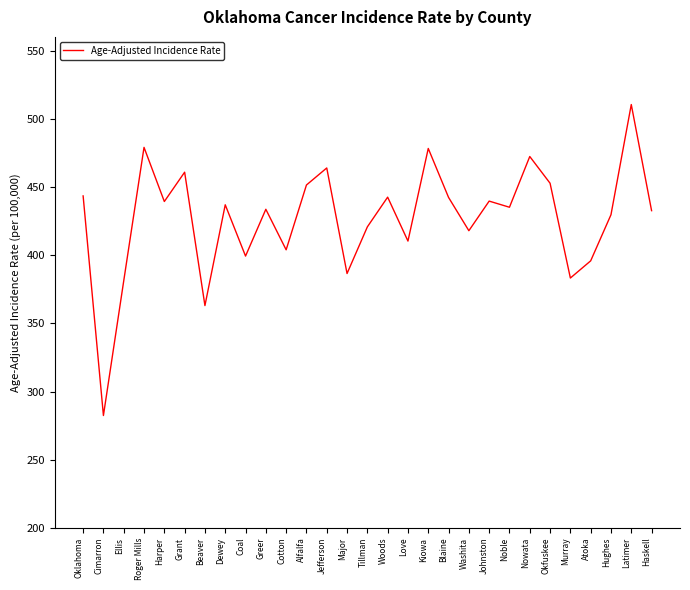

Where is the first local minimum?

Cimarron